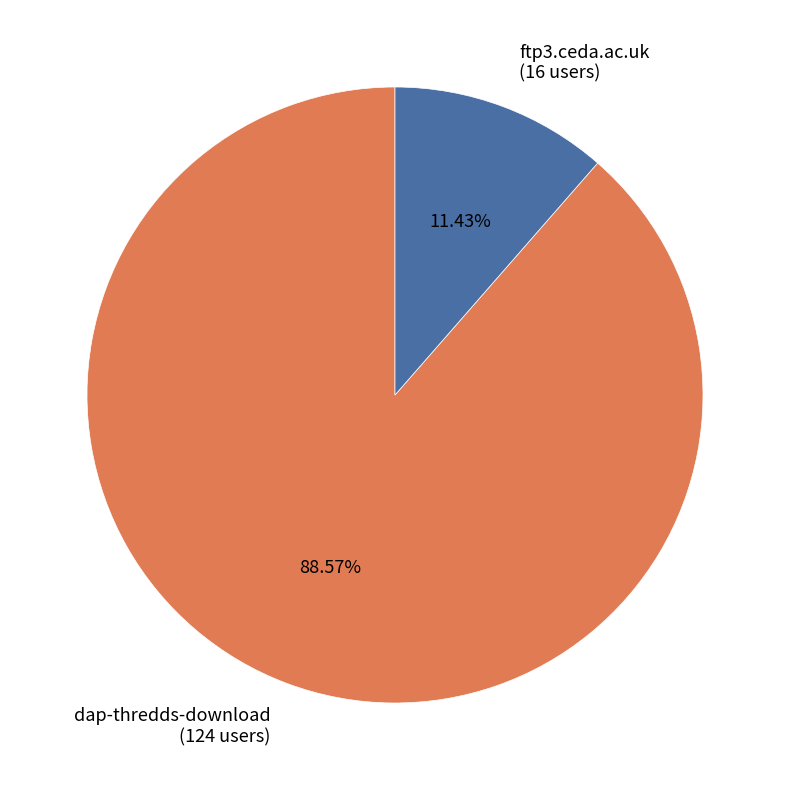

Which category accounts for the majority?

dap-thredds-download